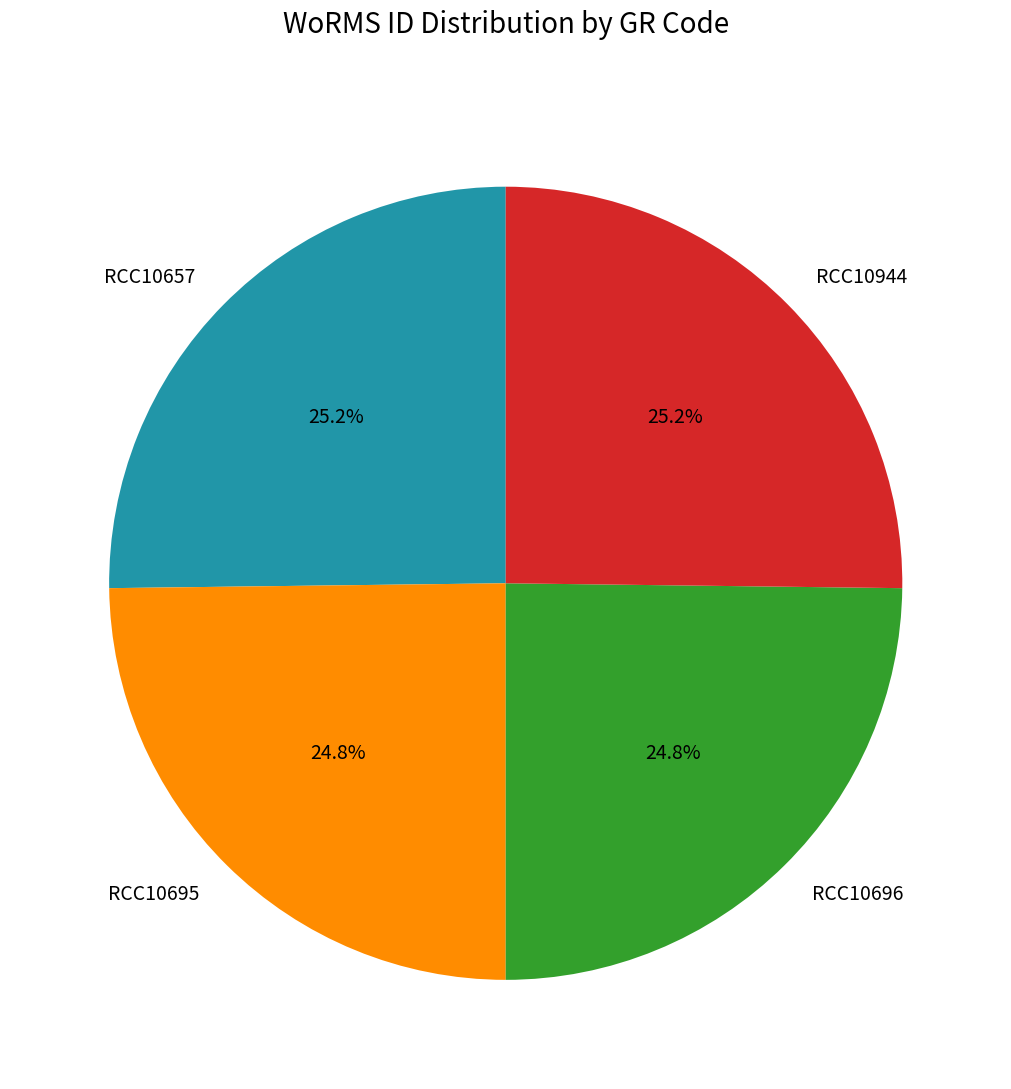

What is the ratio of the value at RCC10695 to the value at RCC10696?

1.0